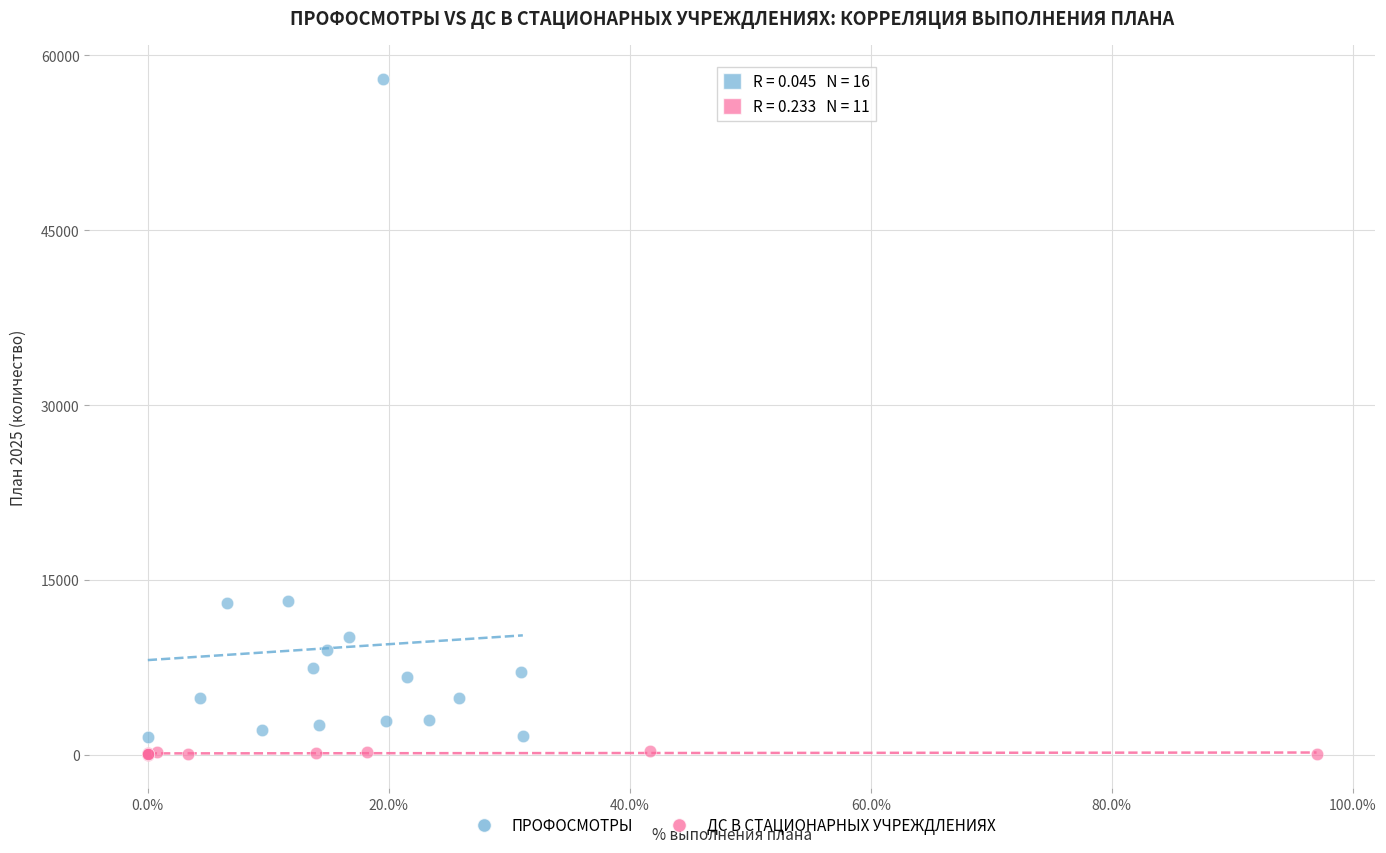

Which series has the largest Y range (max minus min)?

ПРОФОСМОТРЫ